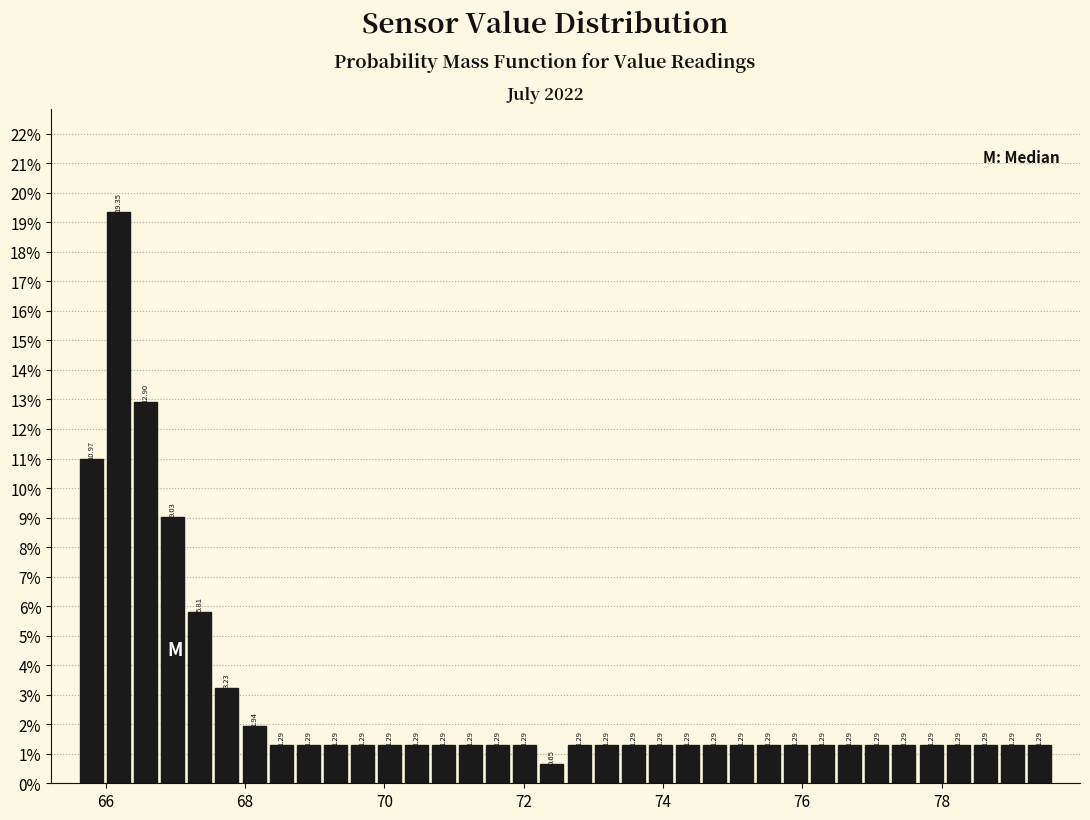

Around what value on the x-axis is the tallest bar? Give the approximate position of its centre, as read against the axis.

66.2